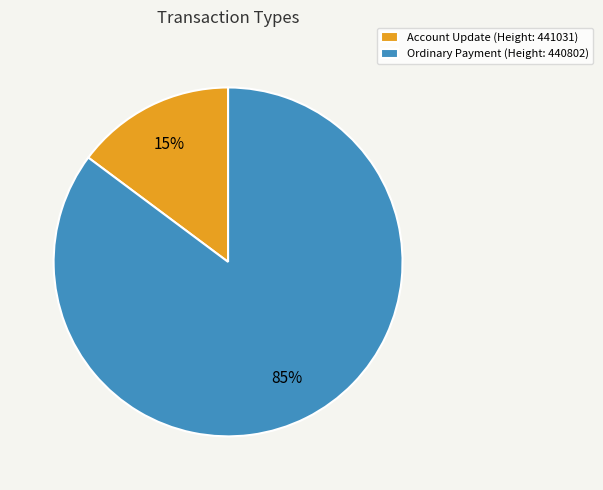

To the nearest percent, what portion does Ordinary Payment (Height: 440802) represent?

85%